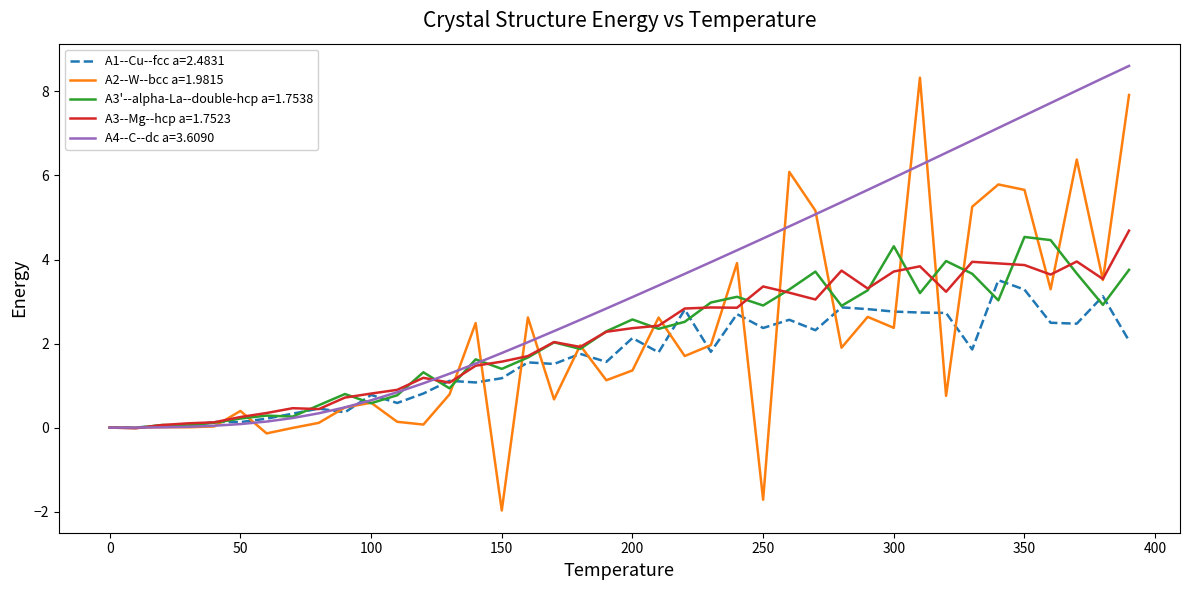

What is the highest value of the A1--Cu--fcc a=2.4831 series?

3.5